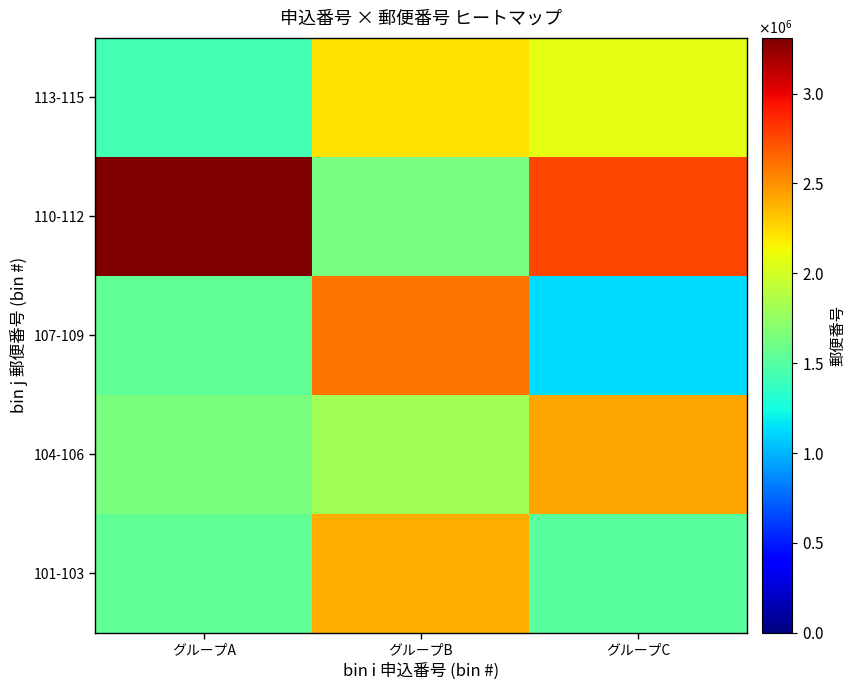

At which category is the sum across all series the highest?

グループB